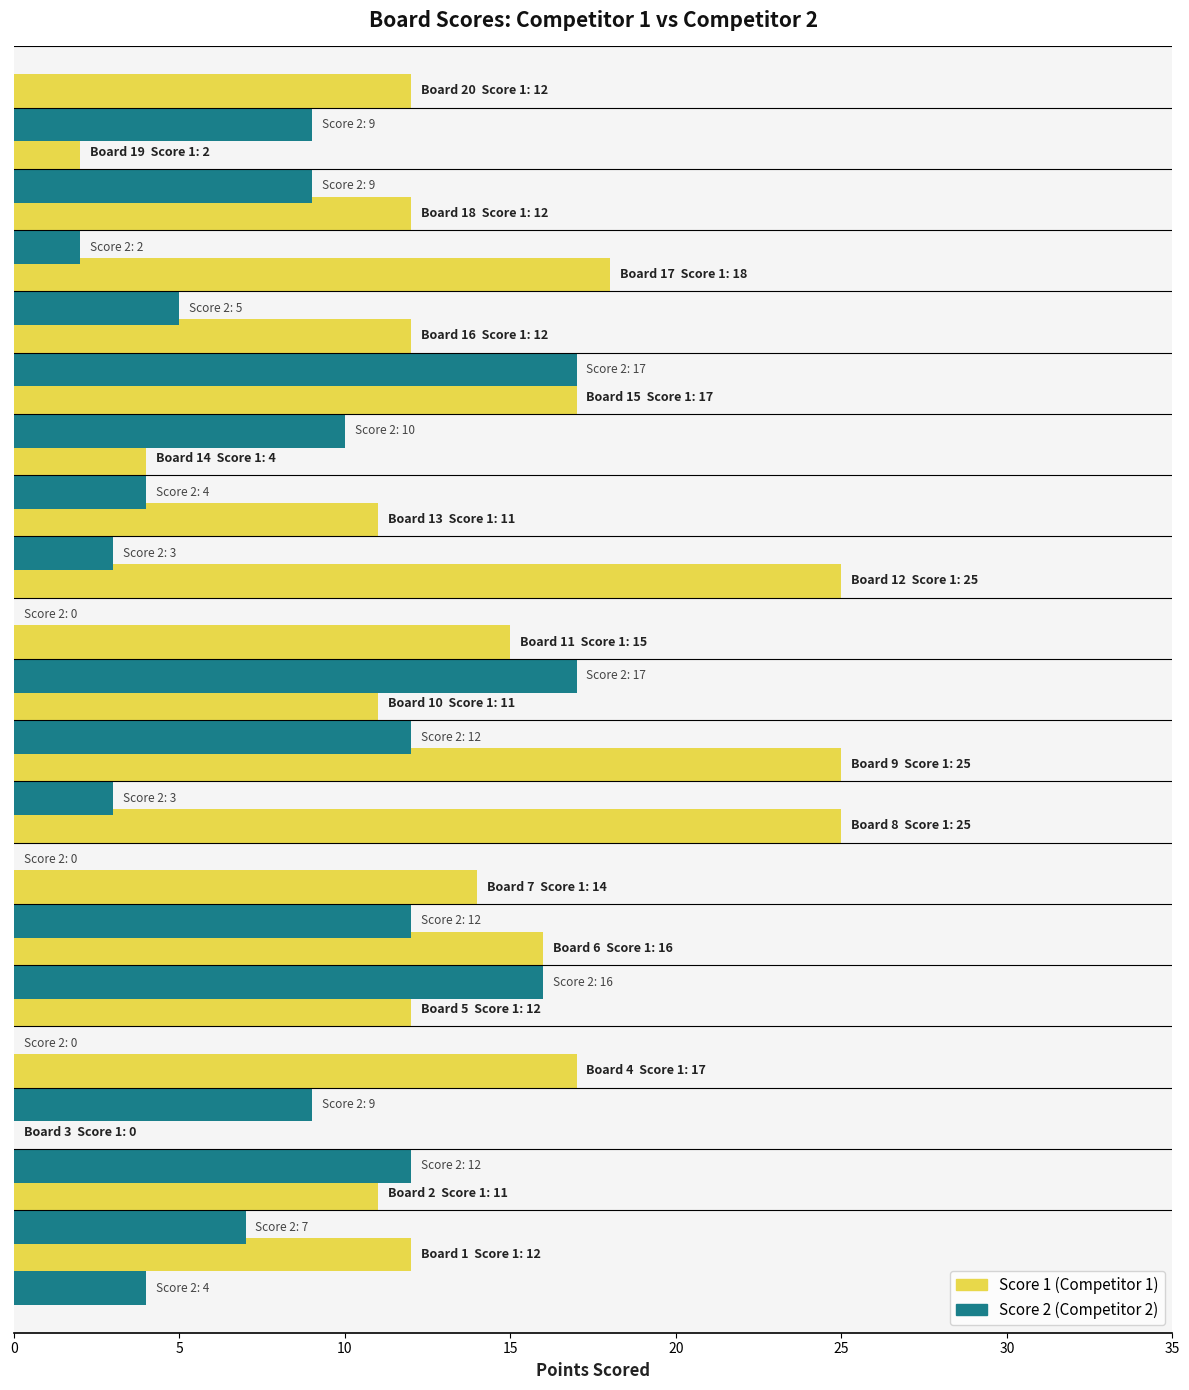

What is the maximum value shown in the chart?

25